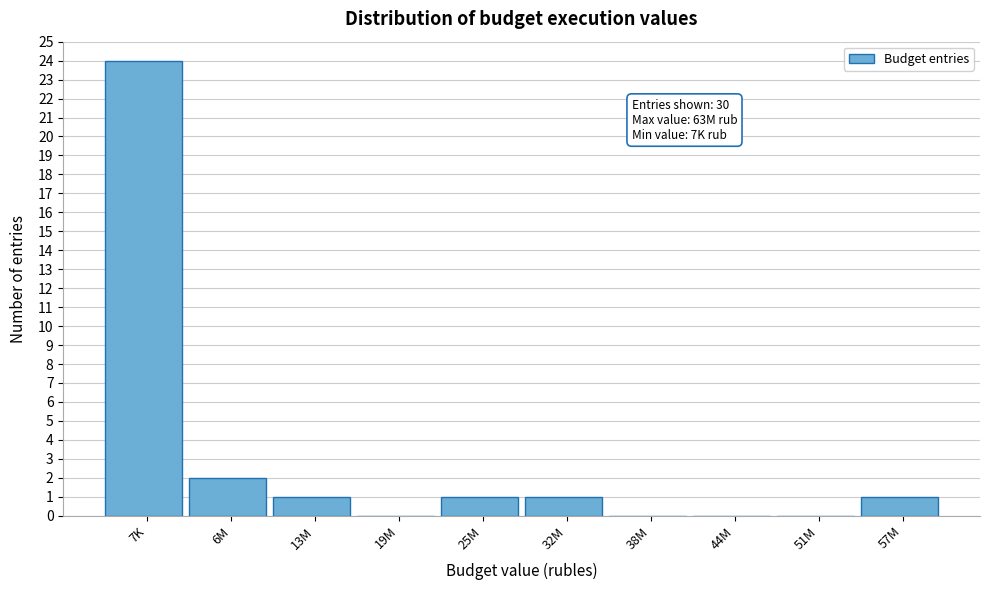

What is the greatest value displayed?

24